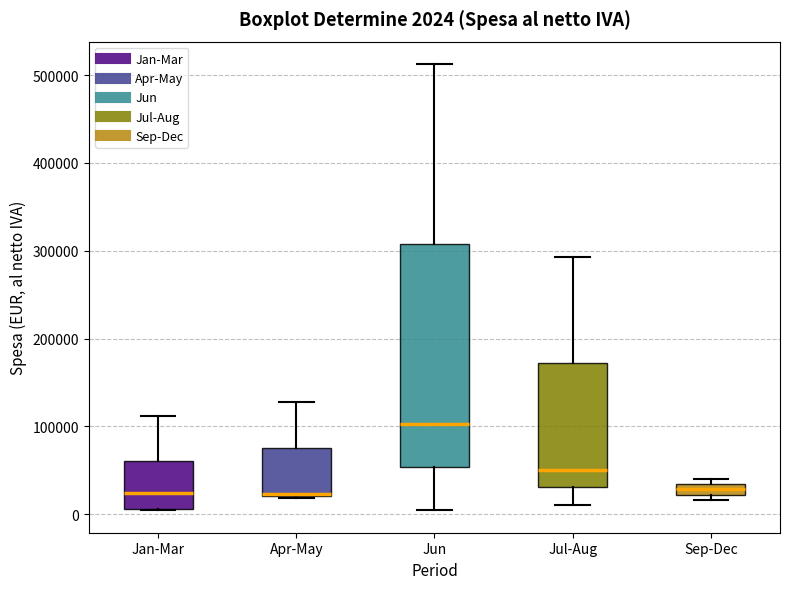

Comparing the boxes themselves (not the whiskers), which one is the tallest?

Jun